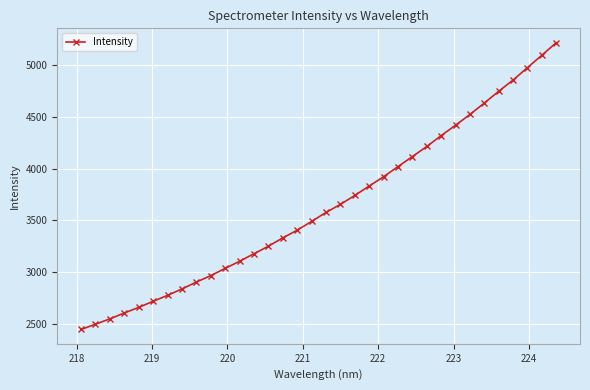

What is the smallest value displayed?

2443.3